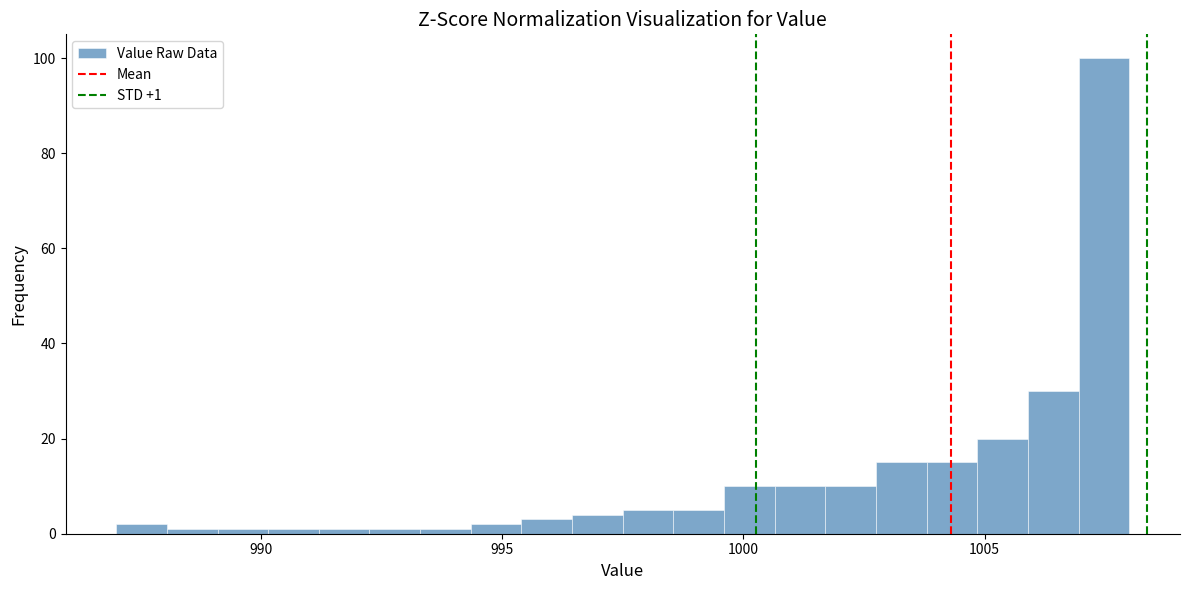

Around what value on the x-axis is the tallest bar? Give the approximate position of its centre, as read against the axis.

1007.5